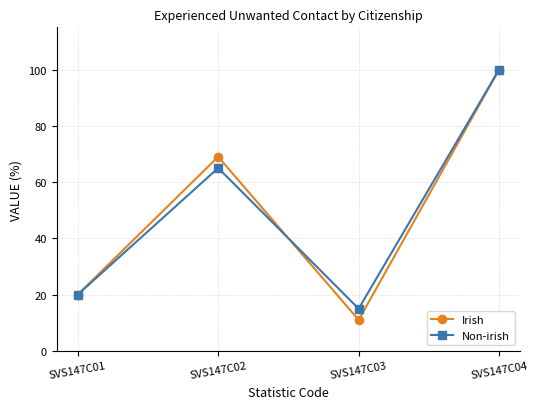

Reading left to right, what are all the values shown in this chart?

Irish: 20	69	11	100
Non-irish: 20	65	15	100